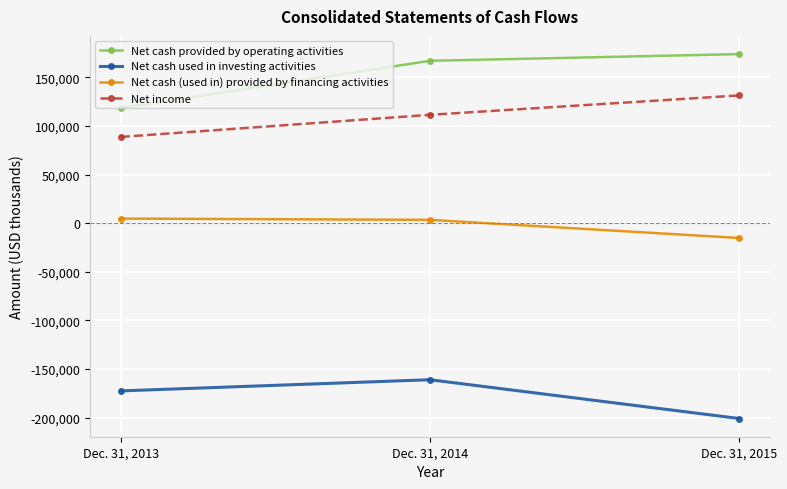

Where is Net cash provided by operating activities nearest to the value 146174?

Dec. 31, 2014